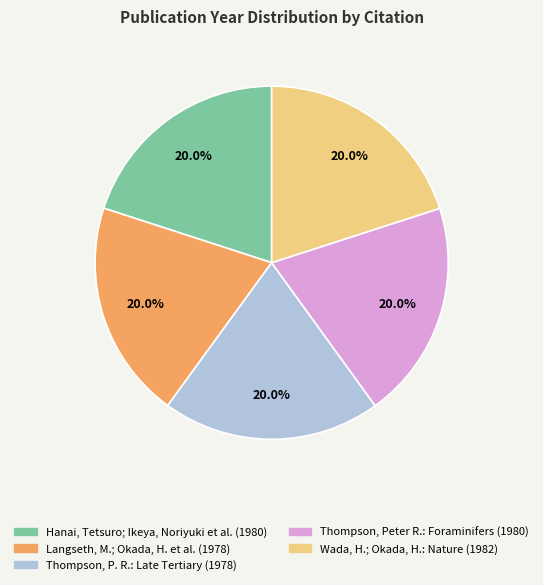

Combined, what portion of the pie is Langseth, M.; Okada, H. et al. and Thompson, P. R.: Late Tertiary?

40.0%